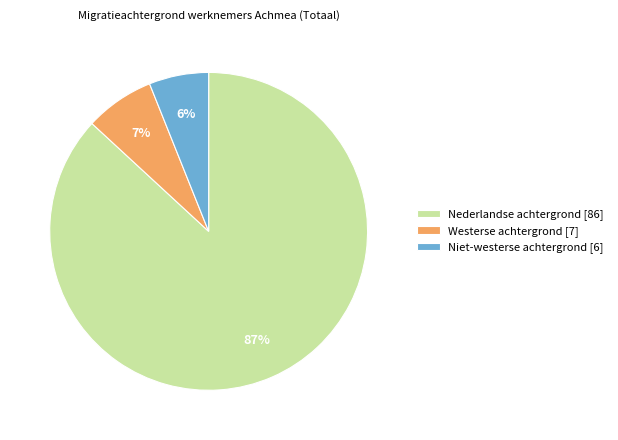

Which slice represents more than half of the pie?

Nederlandse achtergrond